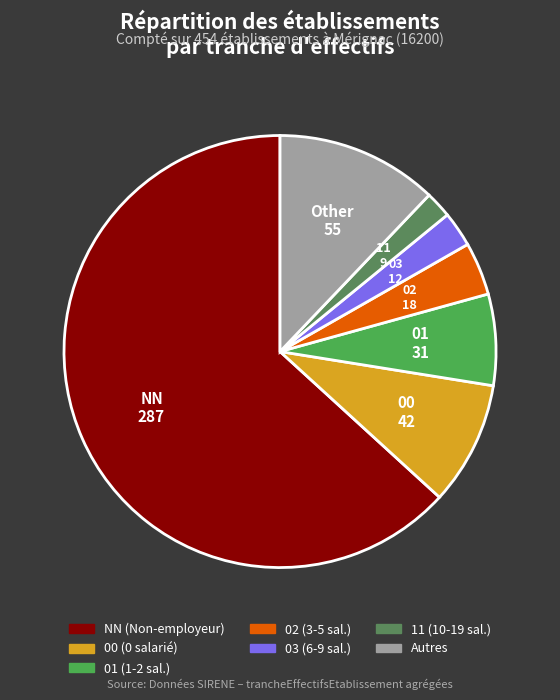

Which category accounts for the majority?

NN (Non-employeur)